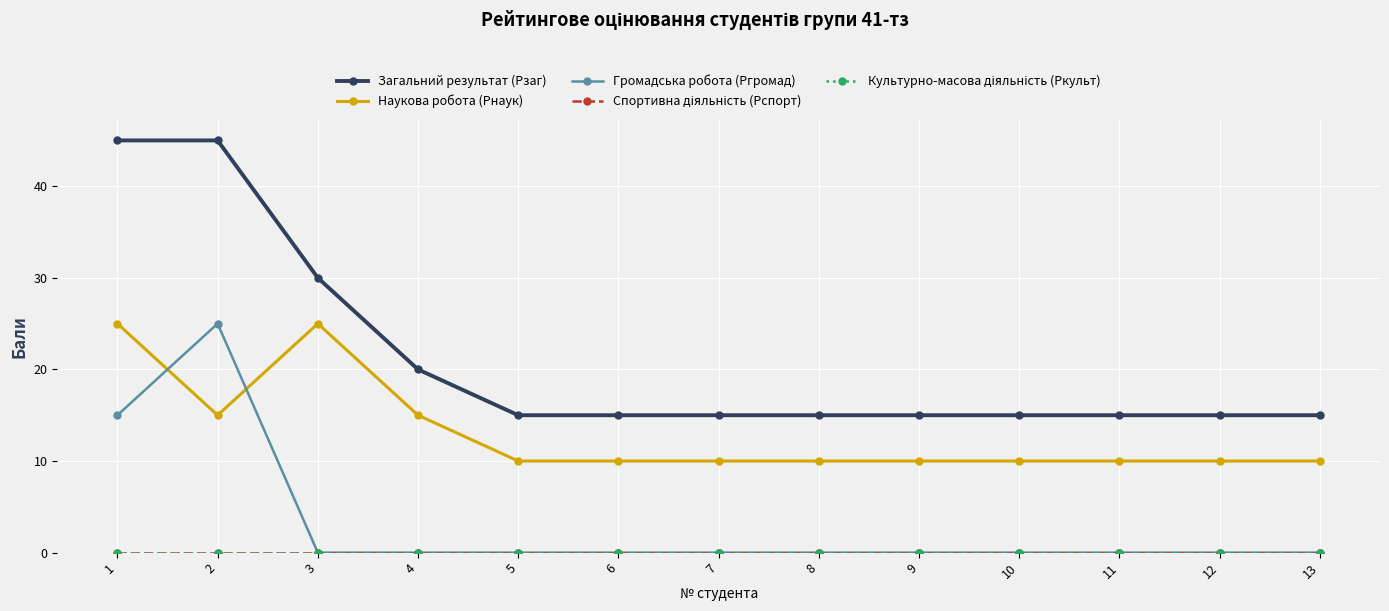

Is this an area chart (filled region under the line)?

No